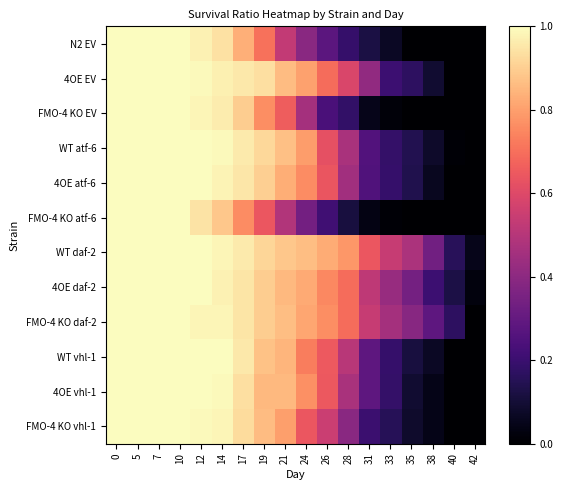

Reading left to right, what are all the values shown in this chart?

N2 EV: 0=1.0	5=1.0	7=1.0	10=1.0	12=1.0	14=0.9	17=0.8	19=0.7	21=0.5	24=0.4	26=0.3	28=0.2	31=0.1	33=0.1	35=0.0	38=0.0	40=0.0	42=0.0
4OE EV: 0=1.0	5=1.0	7=1.0	10=1.0	12=1.0	14=1.0	17=1.0	19=0.9	21=0.9	24=0.8	26=0.7	28=0.6	31=0.4	33=0.2	35=0.2	38=0.1	40=0.0	42=0.0
FMO-4 KO EV: 0=1.0	5=1.0	7=1.0	10=1.0	12=1.0	14=1.0	17=0.9	19=0.8	21=0.7	24=0.5	26=0.2	28=0.2	31=0.0	33=0.0	35=0.0	38=0.0	40=0.0	42=0.0
WT atf-6: 0=1.0	5=1.0	7=1.0	10=1.0	12=1.0	14=1.0	17=1.0	19=0.9	21=0.9	24=0.8	26=0.6	28=0.5	31=0.3	33=0.2	35=0.1	38=0.1	40=0.0	42=0.0
4OE atf-6: 0=1.0	5=1.0	7=1.0	10=1.0	12=1.0	14=1.0	17=0.9	19=0.9	21=0.8	24=0.8	26=0.6	28=0.5	31=0.2	33=0.2	35=0.1	38=0.1	40=0.0	42=0.0
FMO-4 KO atf-6: 0=1.0	5=1.0	7=1.0	10=1.0	12=0.9	14=0.9	17=0.8	19=0.6	21=0.5	24=0.3	26=0.2	28=0.1	31=0.0	33=0.0	35=0.0	38=0.0	40=0.0	42=0.0
WT daf-2: 0=1.0	5=1.0	7=1.0	10=1.0	12=1.0	14=1.0	17=1.0	19=0.9	21=0.9	24=0.9	26=0.8	28=0.8	31=0.6	33=0.5	35=0.5	38=0.3	40=0.2	42=0.1
4OE daf-2: 0=1.0	5=1.0	7=1.0	10=1.0	12=1.0	14=1.0	17=0.9	19=0.9	21=0.9	24=0.8	26=0.8	28=0.7	31=0.5	33=0.4	35=0.3	38=0.2	40=0.1	42=0.0
FMO-4 KO daf-2: 0=1.0	5=1.0	7=1.0	10=1.0	12=1.0	14=1.0	17=0.9	19=0.9	21=0.9	24=0.8	26=0.8	28=0.7	31=0.5	33=0.5	35=0.4	38=0.3	40=0.2	42=0.0
WT vhl-1: 0=1.0	5=1.0	7=1.0	10=1.0	12=1.0	14=1.0	17=1.0	19=0.9	21=0.8	24=0.7	26=0.6	28=0.5	31=0.3	33=0.2	35=0.1	38=0.1	40=0.0	42=0.0
4OE vhl-1: 0=1.0	5=1.0	7=1.0	10=1.0	12=1.0	14=1.0	17=0.9	19=0.9	21=0.9	24=0.8	26=0.6	28=0.5	31=0.3	33=0.2	35=0.1	38=0.0	40=0.0	42=0.0
FMO-4 KO vhl-1: 0=1.0	5=1.0	7=1.0	10=1.0	12=1.0	14=1.0	17=0.9	19=0.9	21=0.8	24=0.6	26=0.6	28=0.4	31=0.2	33=0.2	35=0.1	38=0.0	40=0.0	42=0.0